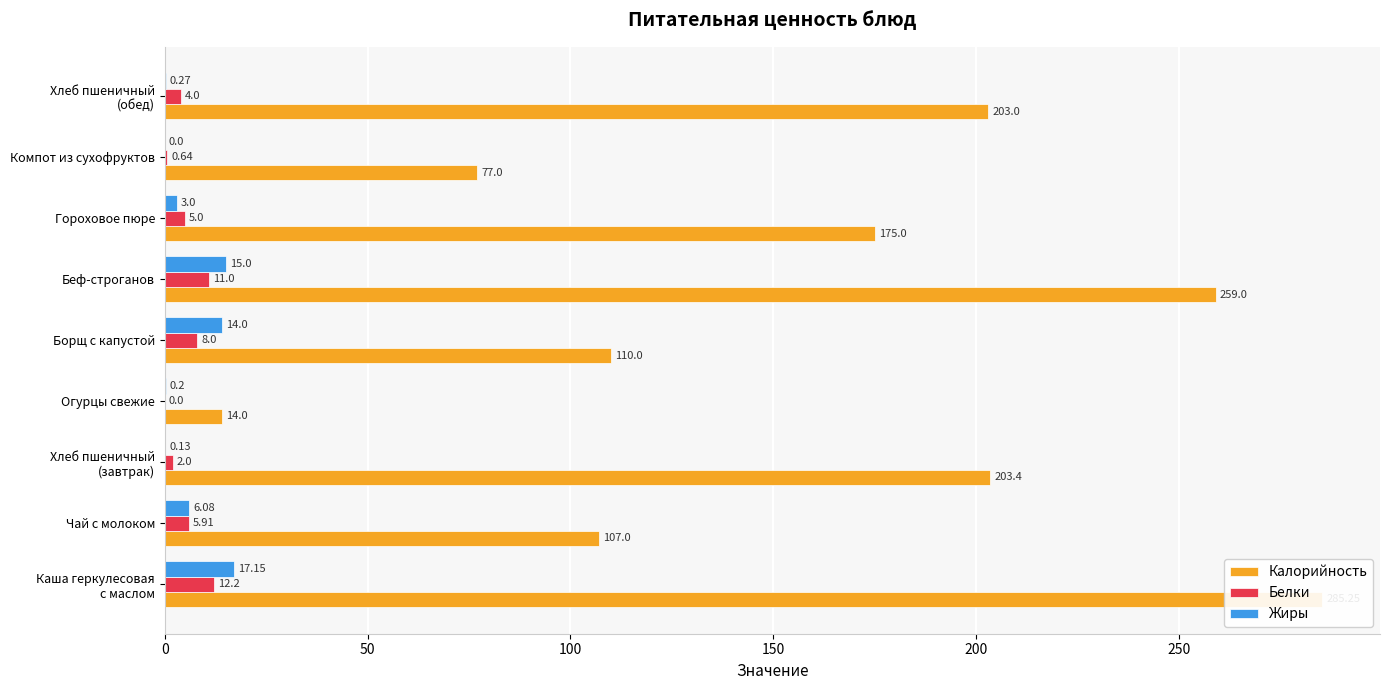

Is it true that Калорийность equals 21.7 at Огурцы свежие?

False